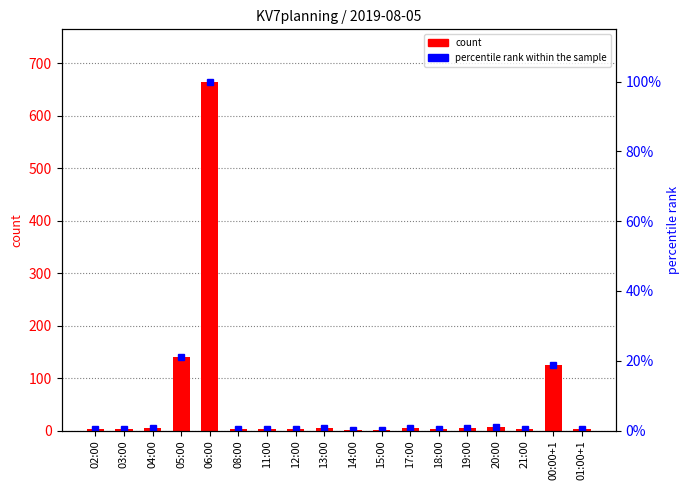

What position from the left is 15:00?

11